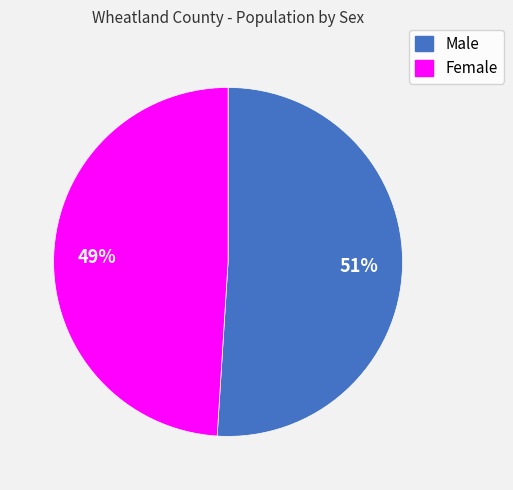

To the nearest percent, what is the difference between the largest and smallest slice percentages?

2%